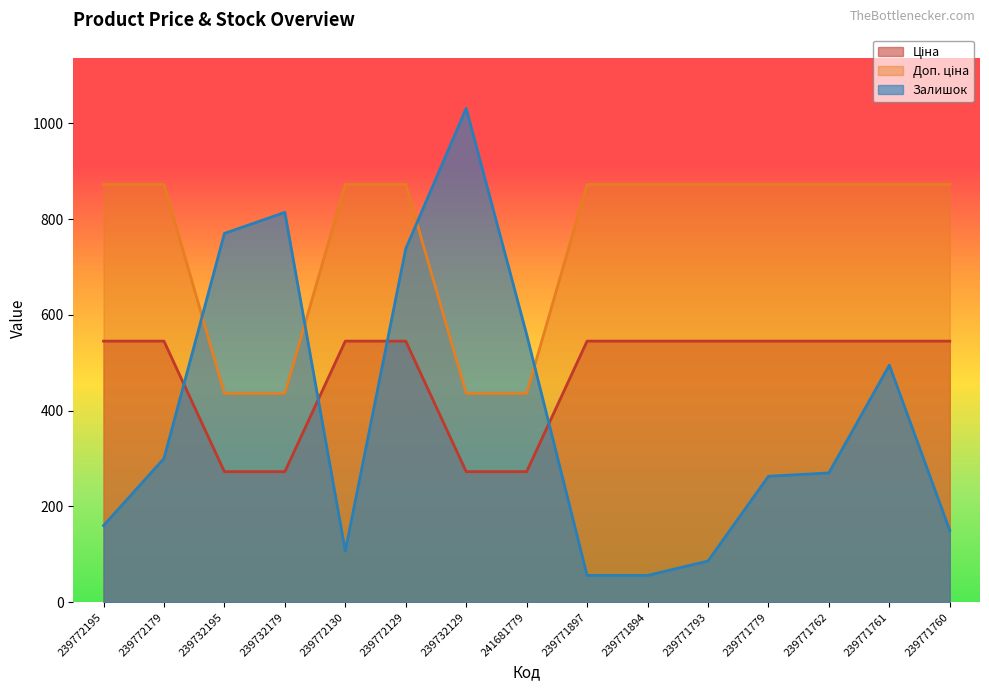

The value of Залишок at 241681779 is 559.0. True or false?

True